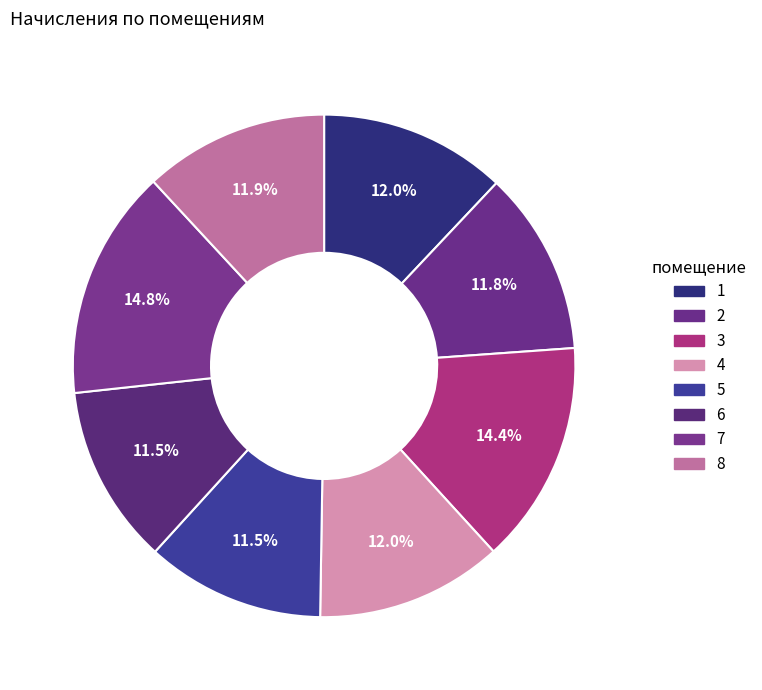

To the nearest percent, what percentage of the pie is 1?

12%